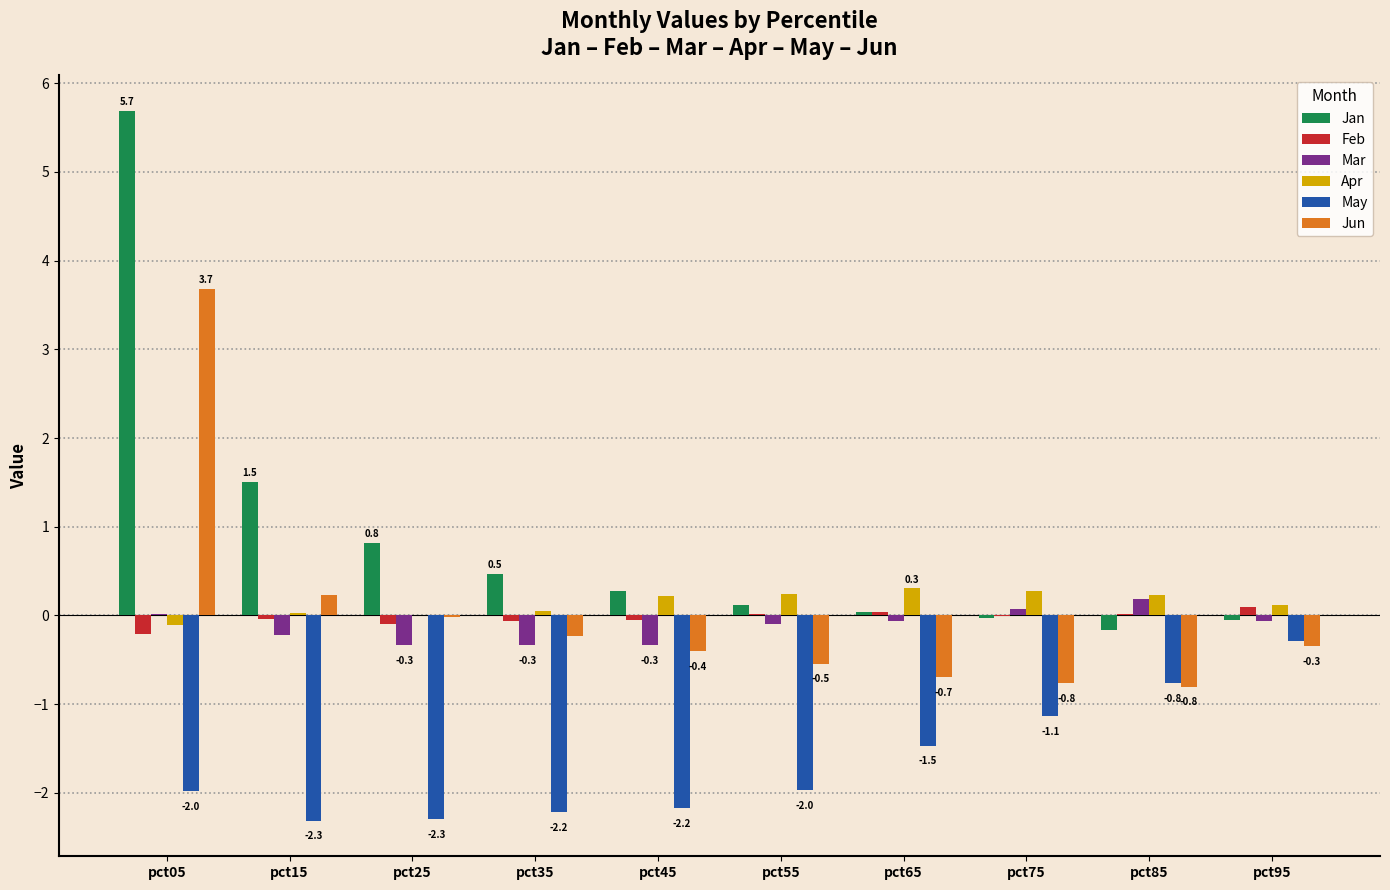

At which category is the sum across all series the highest?

pct05